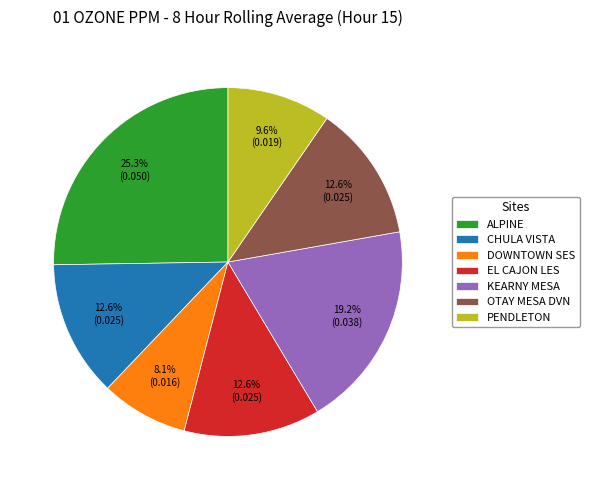

Combined, what portion of the pie is CHULA VISTA and PENDLETON?

22.2%